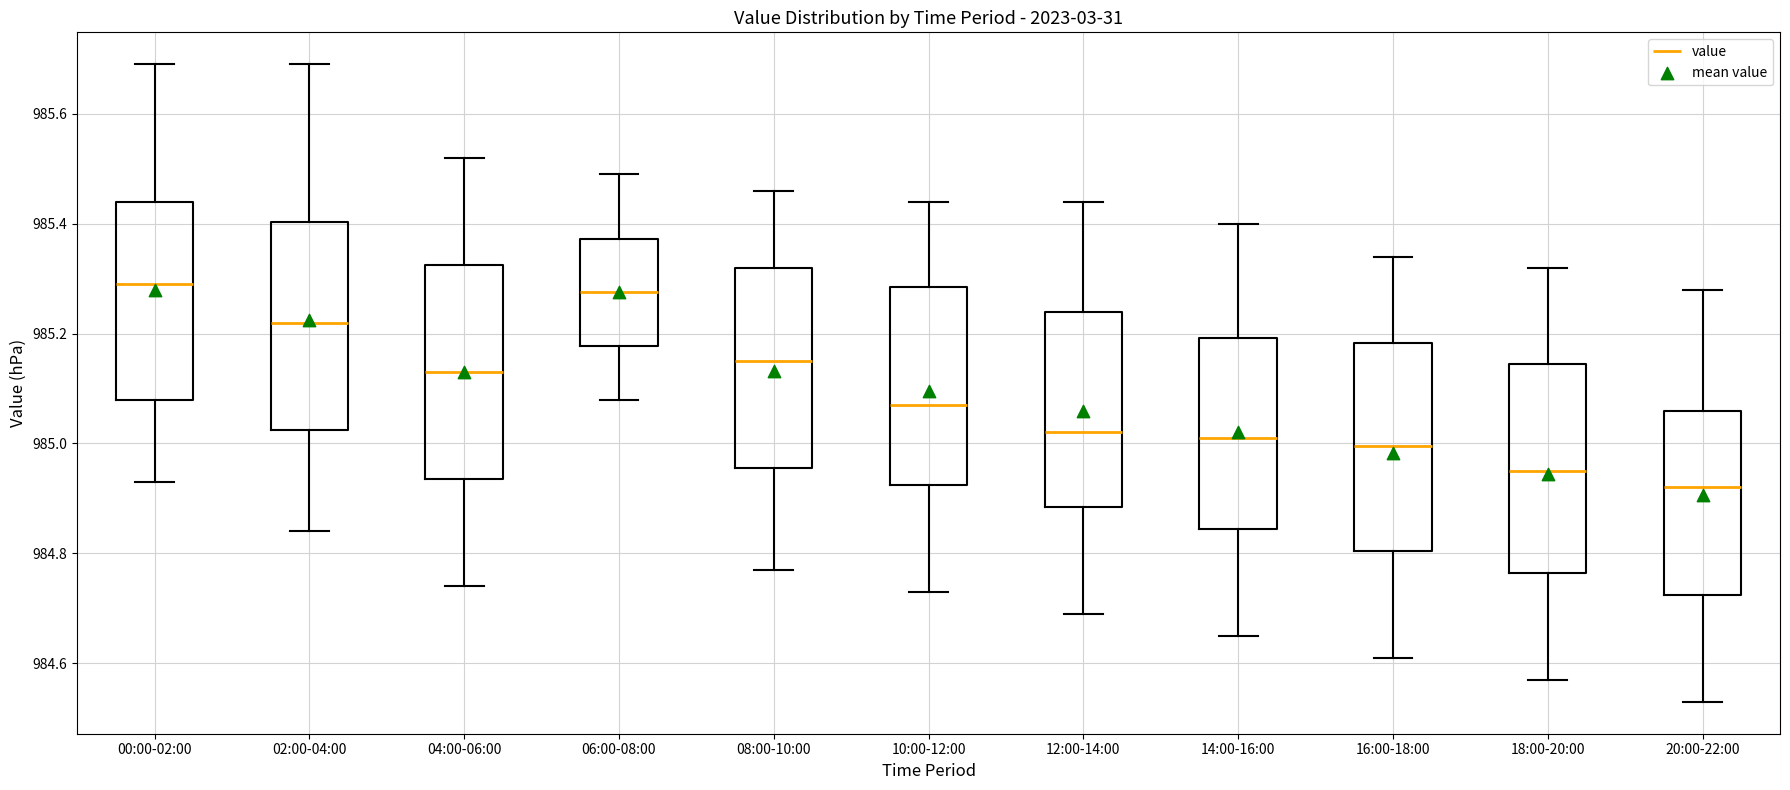

Reading left to right, transcribe this box plot: for each box, give where its median line is, the range the box spans, and where its two whiskers end, as read against the y-axis. The values are not printed on the chart, so give them approximately, as read against the axis.

00:00-02:00: median 985.30, box 985.08 to 985.44, whiskers 984.94 to 985.70
02:00-04:00: median 985.22, box 985.02 to 985.40, whiskers 984.84 to 985.70
04:00-06:00: median 985.14, box 984.94 to 985.32, whiskers 984.74 to 985.52
06:00-08:00: median 985.28, box 985.18 to 985.38, whiskers 985.08 to 985.50
08:00-10:00: median 985.16, box 984.96 to 985.32, whiskers 984.78 to 985.46
10:00-12:00: median 985.08, box 984.92 to 985.28, whiskers 984.74 to 985.44
12:00-14:00: median 985.02, box 984.88 to 985.24, whiskers 984.70 to 985.44
14:00-16:00: median 985.02, box 984.84 to 985.20, whiskers 984.66 to 985.40
16:00-18:00: median 985.00, box 984.80 to 985.18, whiskers 984.62 to 985.34
18:00-20:00: median 984.96, box 984.76 to 985.14, whiskers 984.58 to 985.32
20:00-22:00: median 984.92, box 984.72 to 985.06, whiskers 984.54 to 985.28